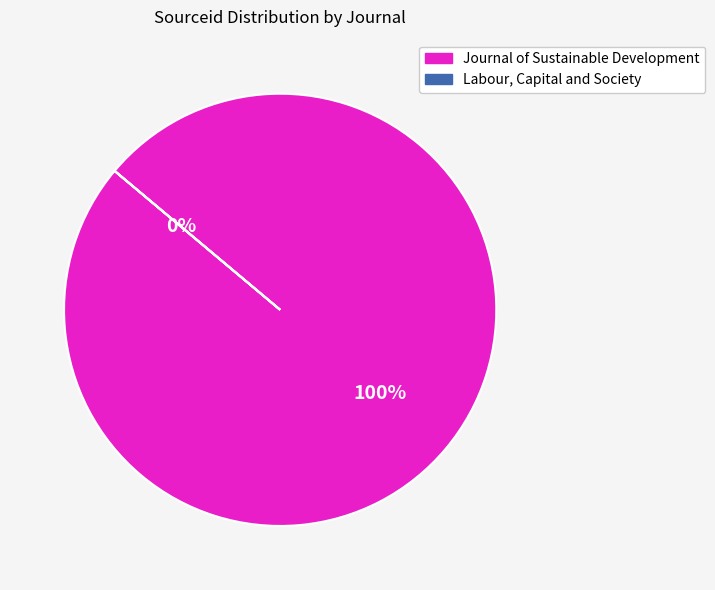

To the nearest percent, what portion does Journal of Sustainable Development represent?

100%